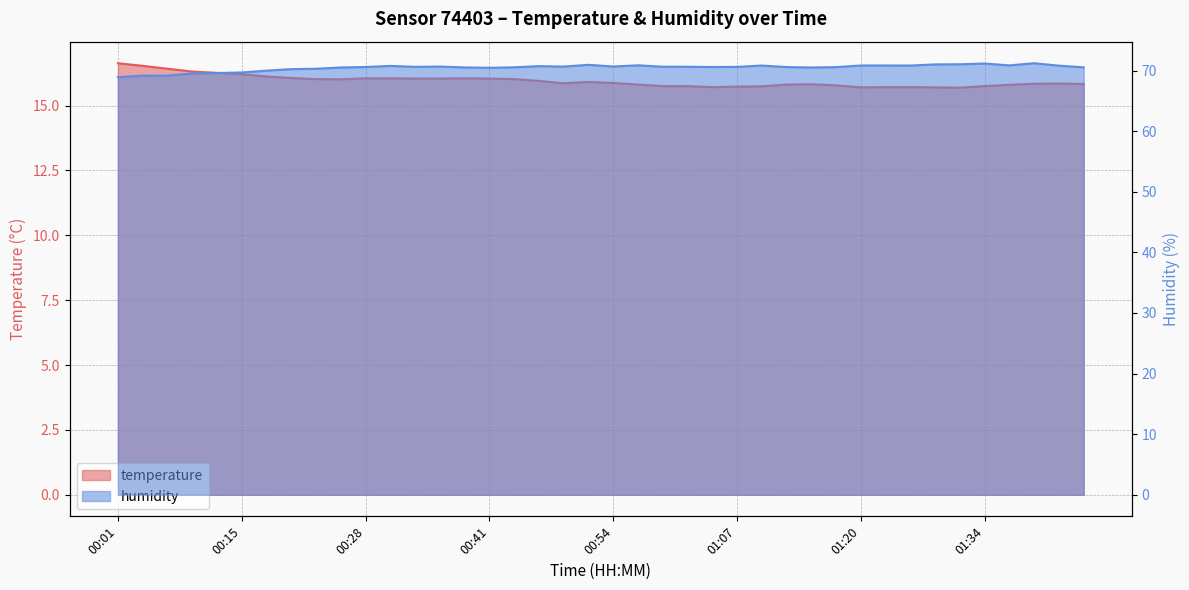

The value of humidity at 00:46 is 36.5. True or false?

False